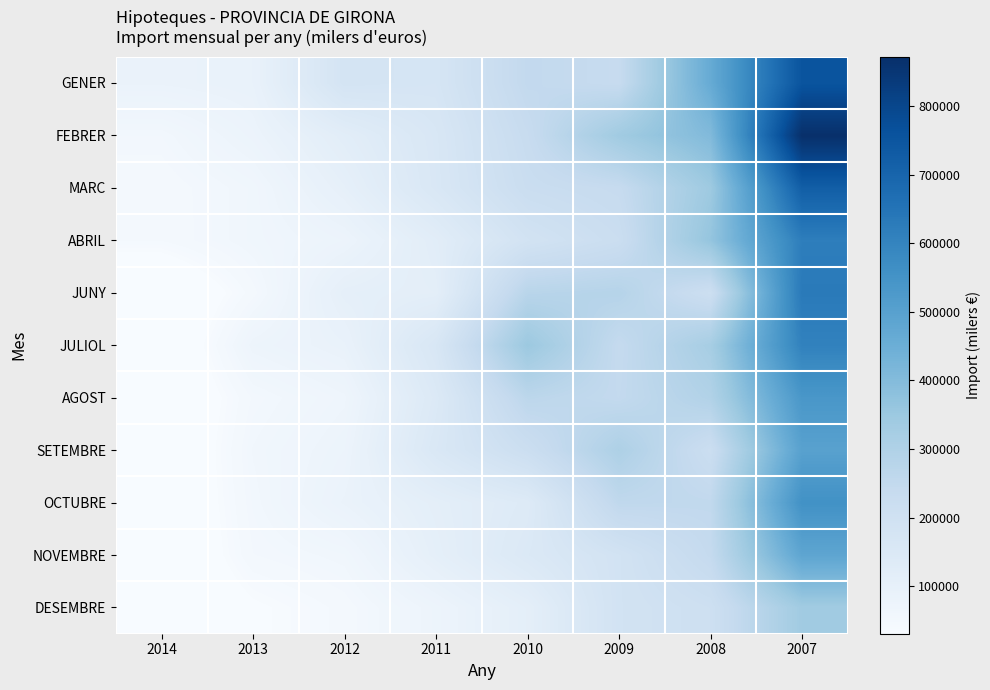

Reading left to right, extract all data points from this chart.

GENER: 2014=84334	2013=89791	2012=179046	2011=171849	2010=249479	2009=236211	2008=461709	2007=754619
FEBRER: 2014=53606	2013=78578	2012=119820	2011=160364	2010=233226	2009=337308	2008=404317	2007=871745
MARC: 2014=44858	2013=61043	2012=102088	2011=157987	2010=222528	2009=237229	2008=343993	2007=721434
ABRIL: 2014=43983	2013=61340	2012=76836	2011=121109	2010=186984	2009=220647	2008=364785	2007=618369
JUNY: 2014=0	2013=47584	2012=105480	2011=112803	2010=274974	2009=283788	2008=211463	2007=630627
JULIOL: 2014=0	2013=73290	2012=88735	2011=162098	2010=349680	2009=242792	2008=322579	2007=606026
AGOST: 2014=0	2013=51302	2012=68528	2011=145215	2010=266005	2009=247169	2008=294249	2007=536052
SETEMBRE: 2014=0	2013=57457	2012=76693	2011=155181	2010=216954	2009=304433	2008=218417	2007=498026
OCTUBRE: 2014=0	2013=54297	2012=84265	2011=112131	2010=138524	2009=256111	2008=252466	2007=555917
NOVEMBRE: 2014=0	2013=50004	2012=59729	2011=106045	2010=148324	2009=187345	2008=243107	2007=483021
DESEMBRE: 2014=0	2013=30571	2012=46387	2011=74552	2010=109998	2009=187317	2008=208182	2007=336551